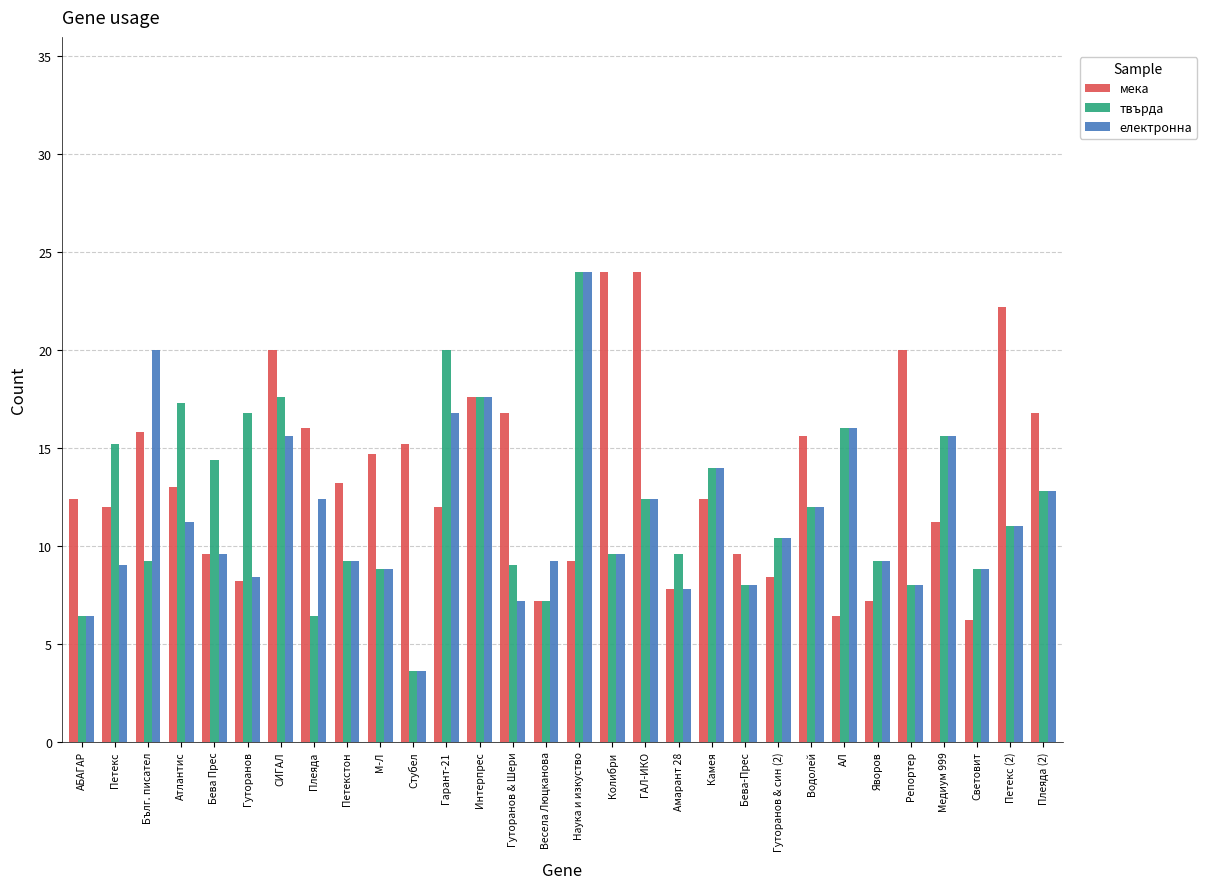

At which category is the sum across all series the highest?

Наука и изкуство